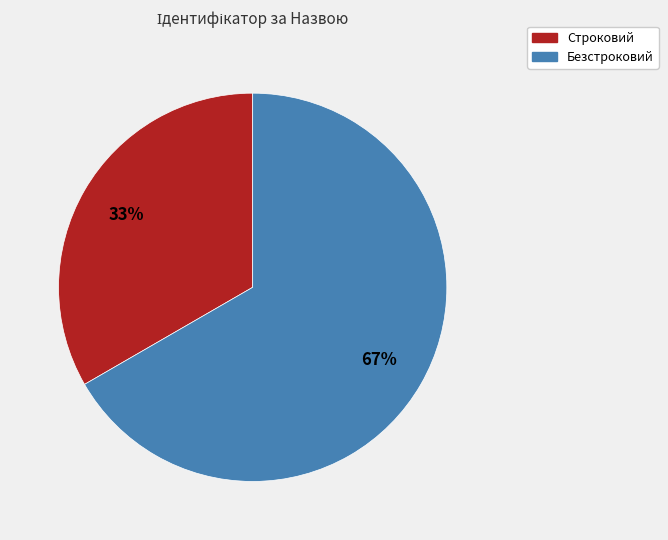

To the nearest percent, what is the average slice percentage?

50%